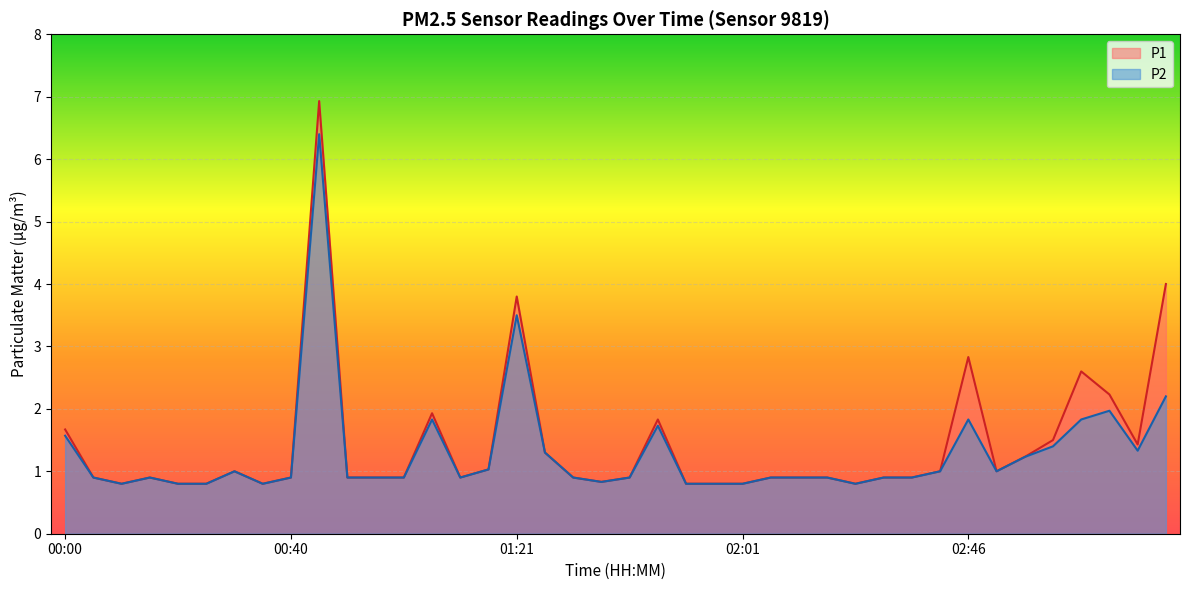

Which category has the lowest value across all series?

00:10